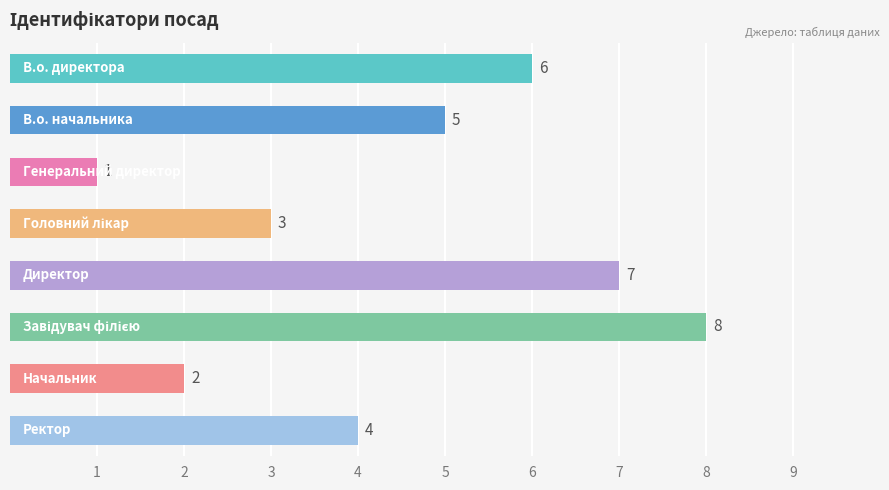

What is the maximum value shown in the chart?

8